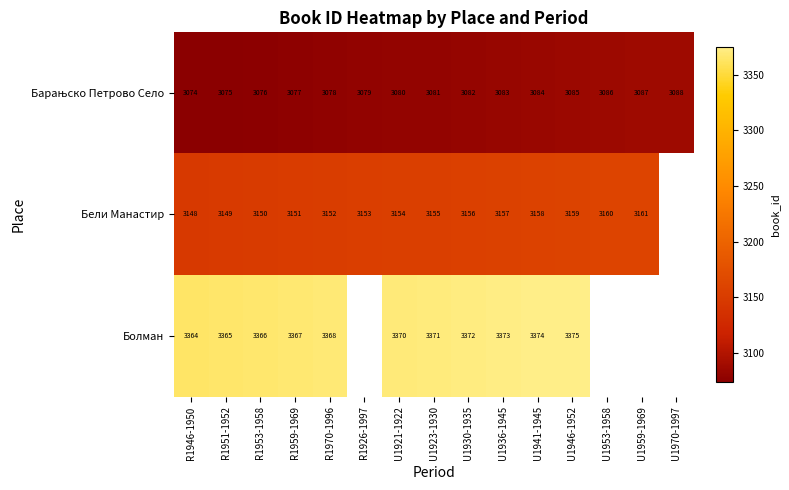

What is the spread (max minus min) of values at R1970-1996?

290